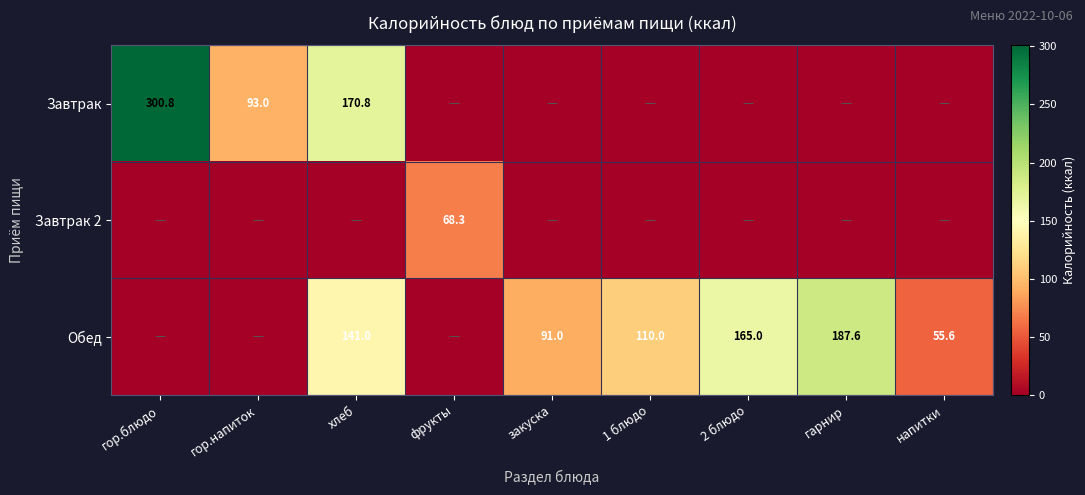

What is the difference between the Завтрак values at хлеб and гор.напиток?

77.8